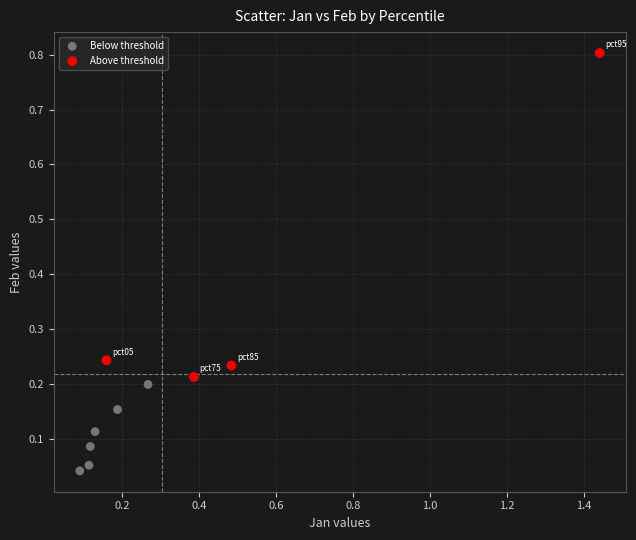

Which series reaches the minimum Y coordinate?

Below threshold